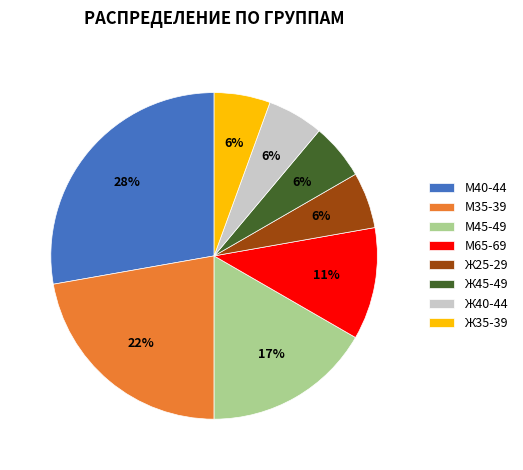

Does М45-49 represent more than half of the total?

No